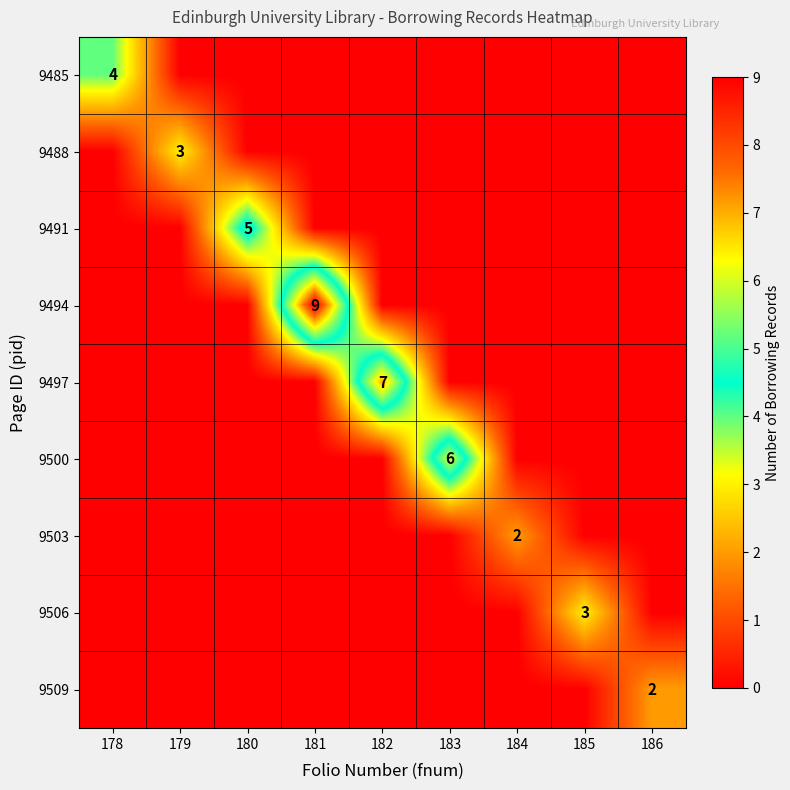

The 9494 series shows 9 at 181. True or false?

True